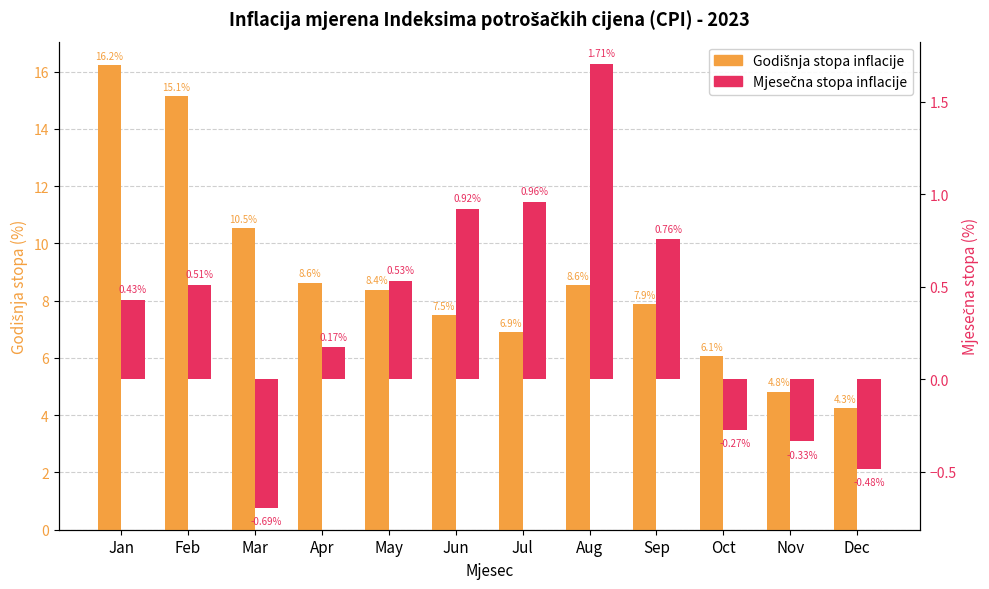

What is the highest value of the Mjesečna stopa inflacije series?

1.7